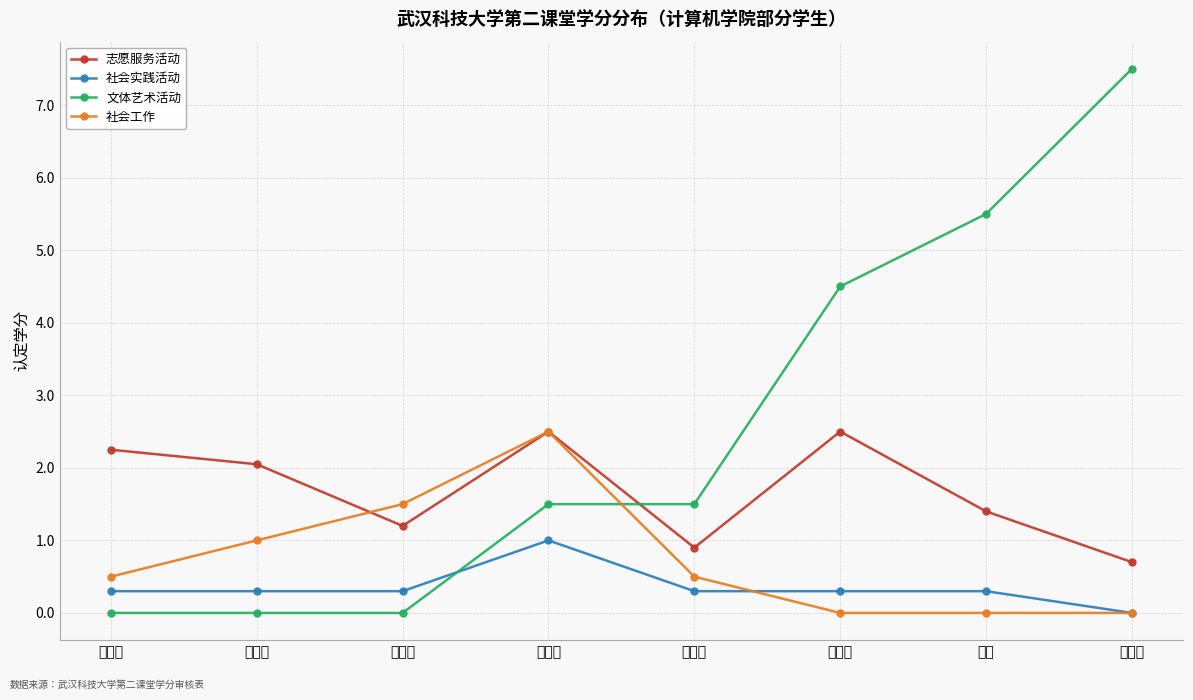

The value of 志愿服务活动 at 陈浩园 is 2.2. True or false?

True